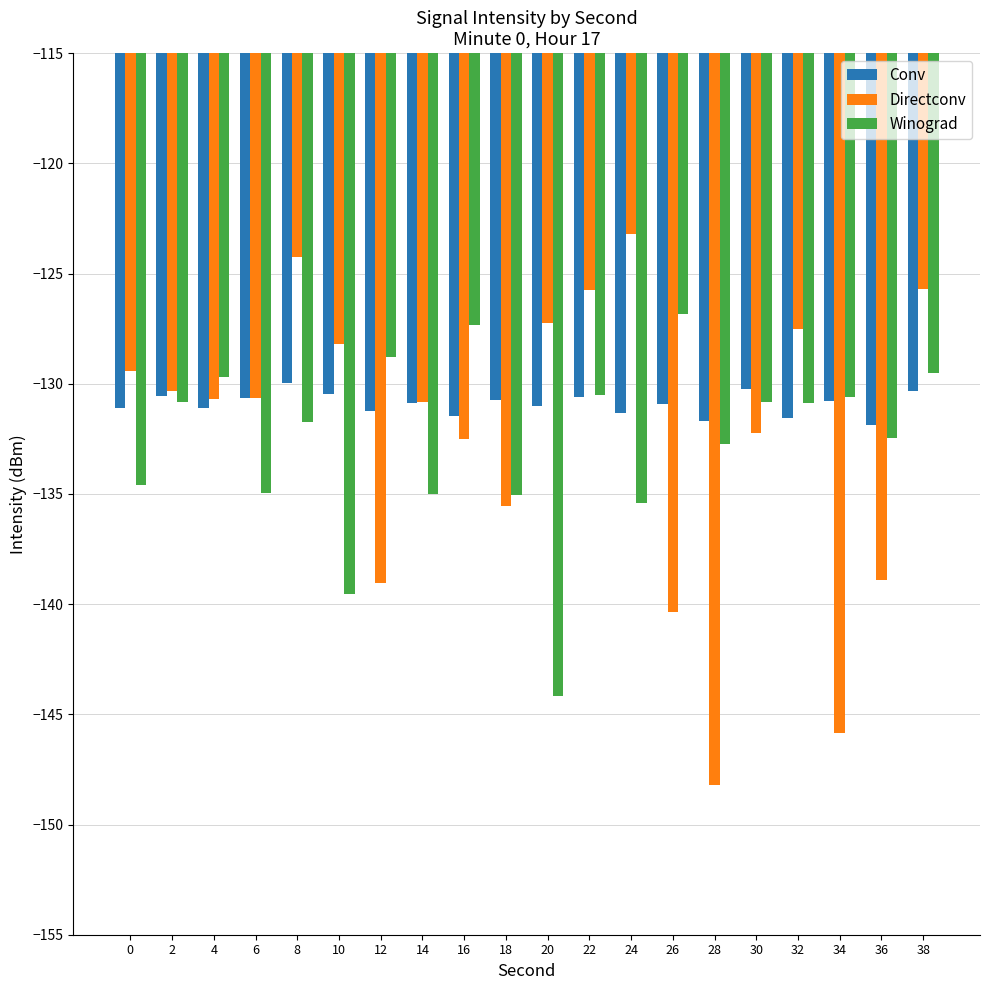

The value of Winograd at 0 is -134.6. True or false?

True